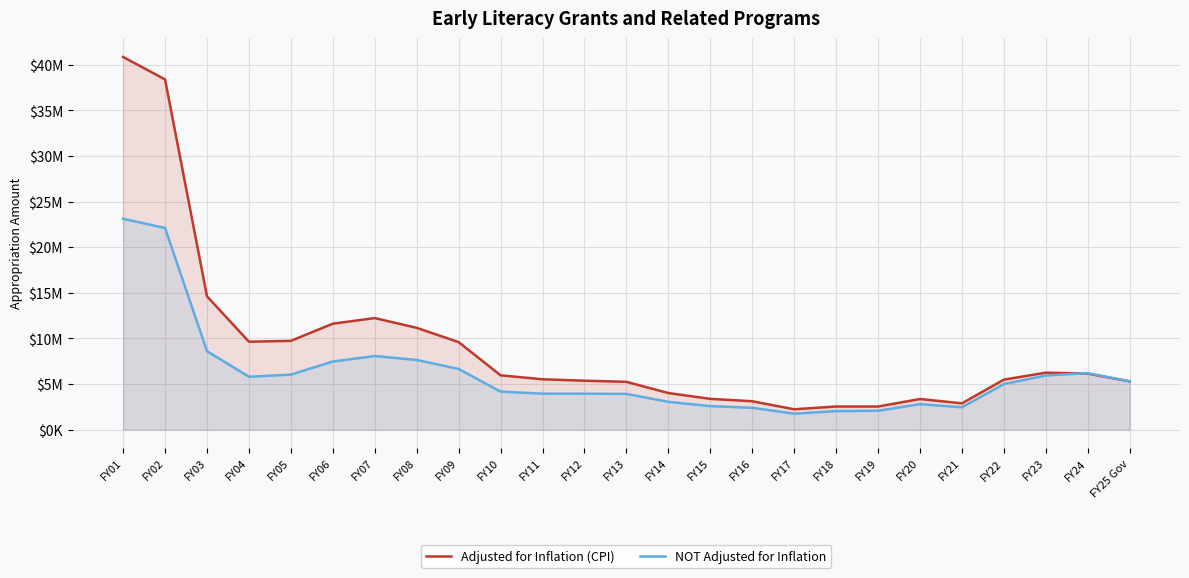

The value of NOT Adjusted for Inflation at FY24 is 4077885. True or false?

False